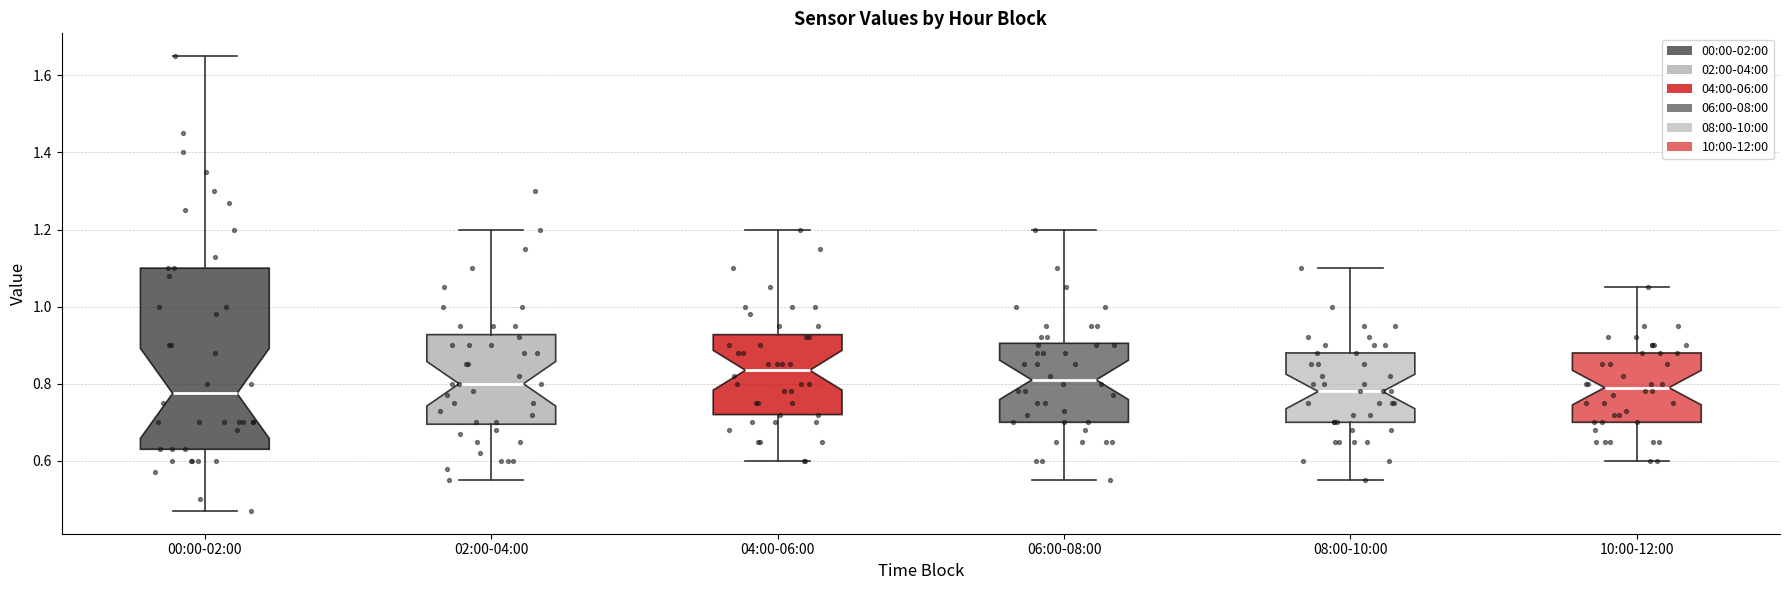

Comparing the boxes themselves (not the whiskers), which one is the tallest?

00:00-02:00